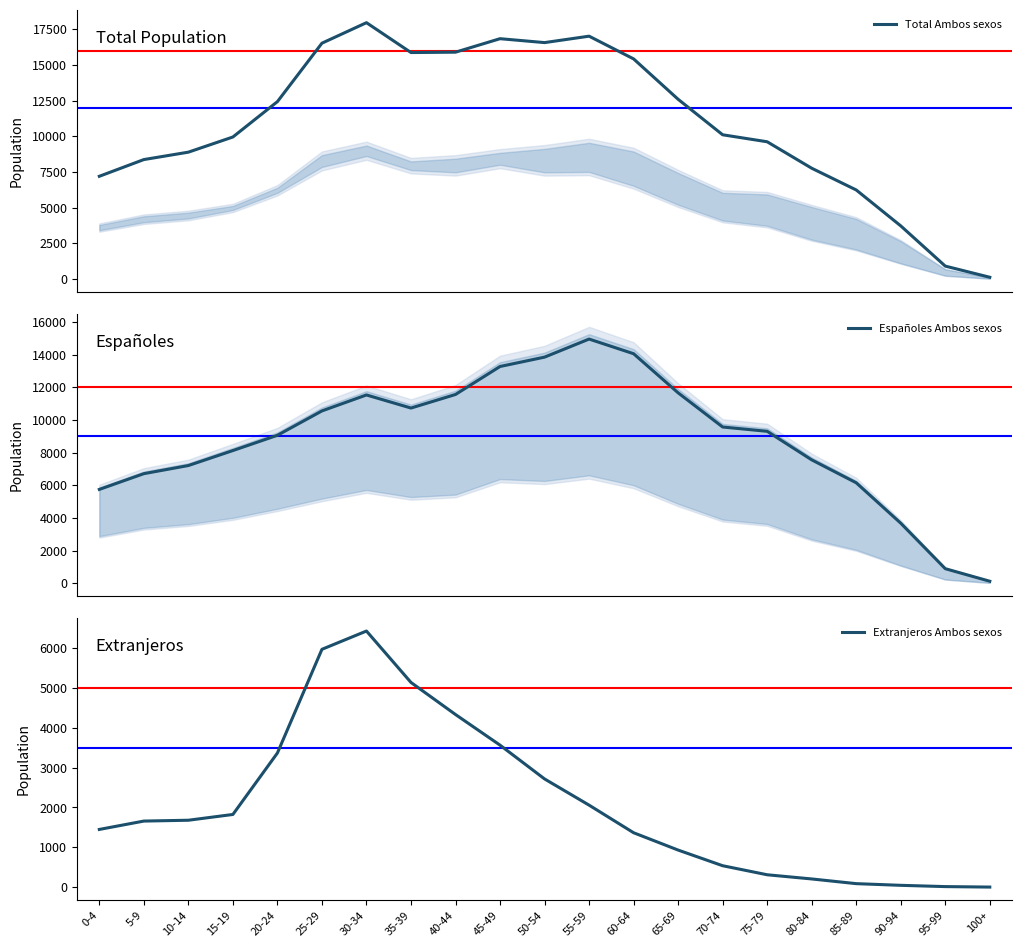

What are all the series names shown in the legend?

Total Ambos sexos, Españoles Ambos sexos, Extranjeros Ambos sexos